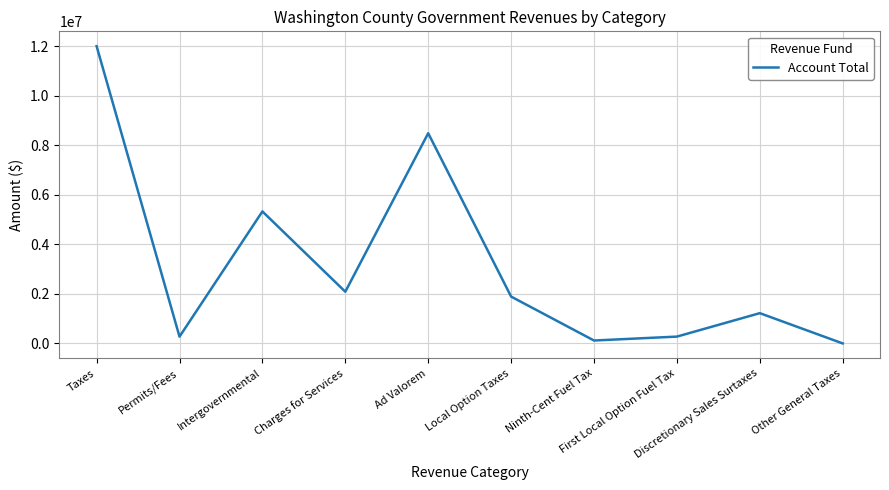

Where does the data first go above 1893572?

Taxes